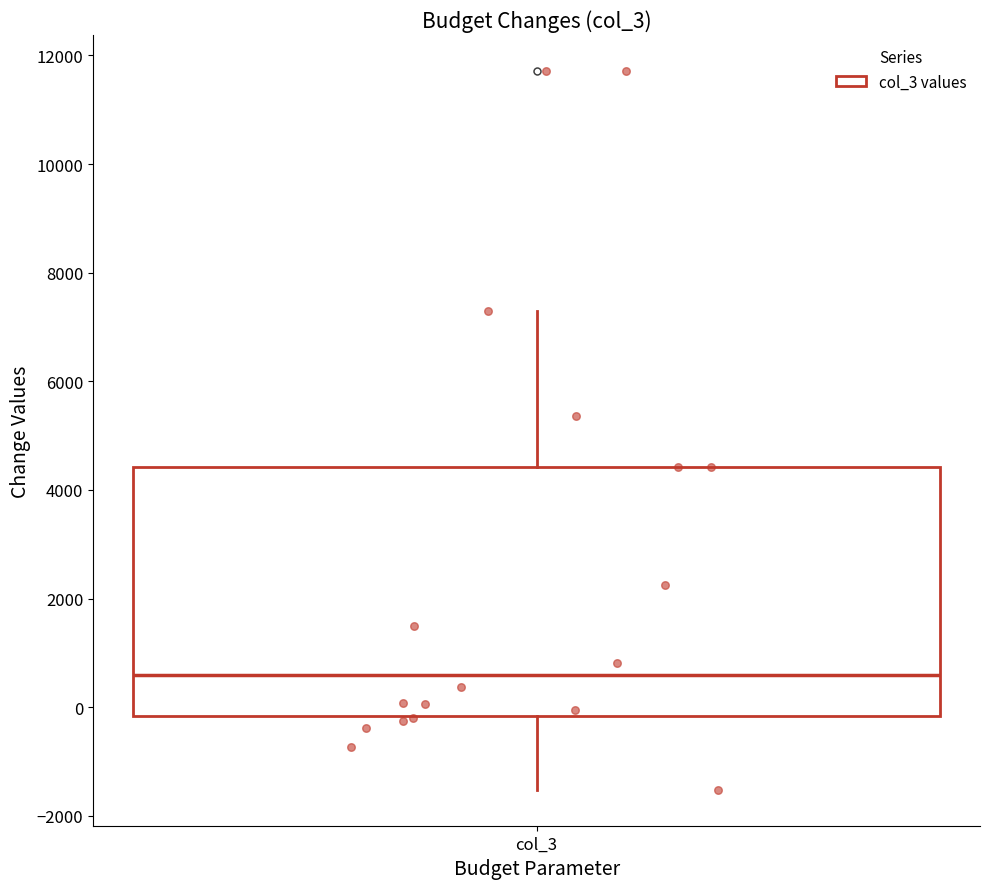

Transcribe this box plot: give where the median line is, the range the box spans, and where the two whiskers end, as read against the y-axis. The values are not printed on the chart, so give them approximately, as read against the axis.

median 600, box -200 to 4400, whiskers -1600 to 7200